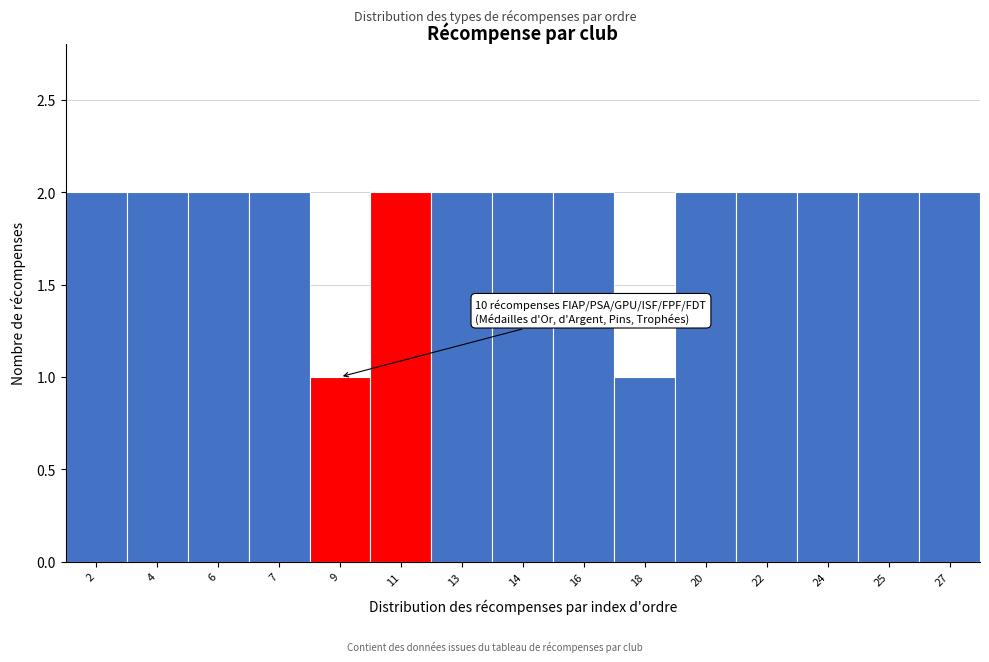

Reading right to left, transcribe all the data shown in this chart.

27=2	25=2	24=2	22=2	20=2	18=1	16=2	14=2	13=2	11=2	9=1	7=2	6=2	4=2	2=2